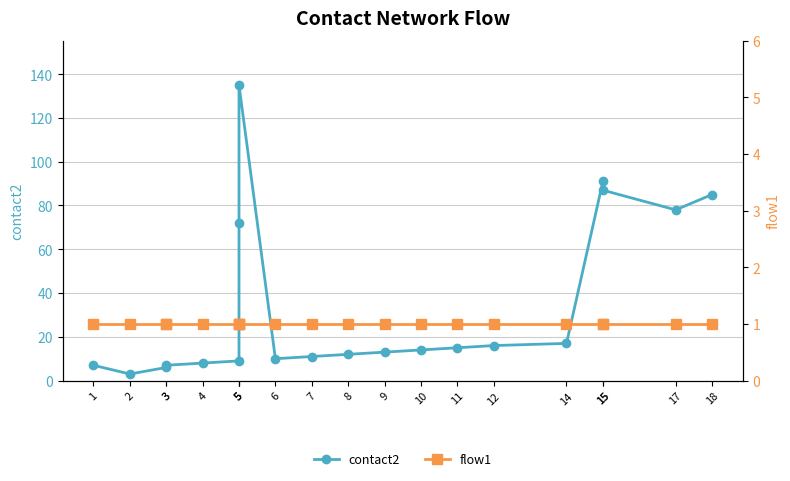

Reading left to right, transcribe all the data shown in this chart.

contact2: 7	3	6	7	8	9	72	135	10	11	12	13	14	15	16	17	91	87	78	85
flow1: 1	1	1	1	1	1	1	1	1	1	1	1	1	1	1	1	1	1	1	1